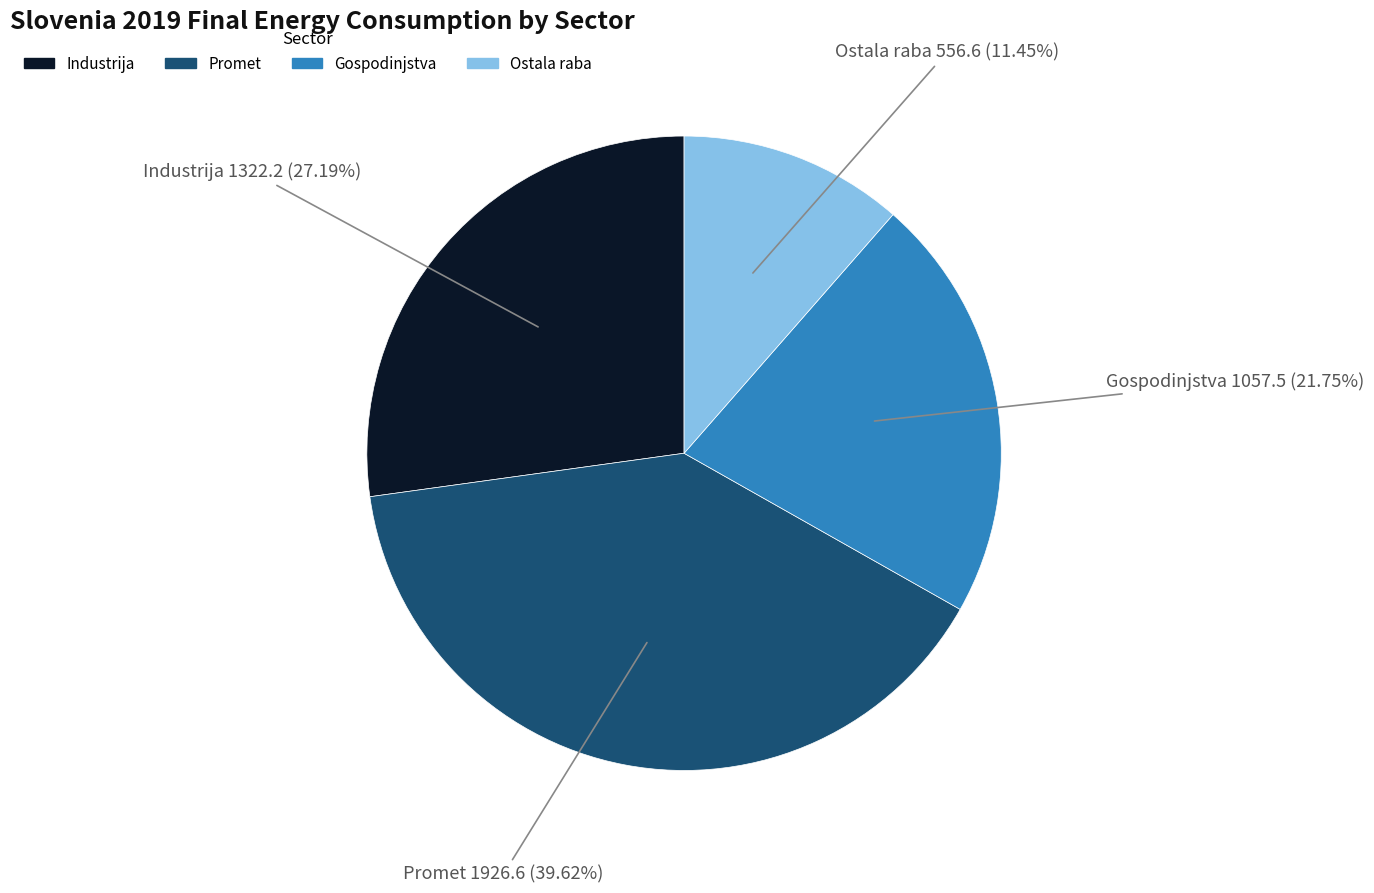

To the nearest percent, what is the difference between the largest and smallest slice percentages?

28%